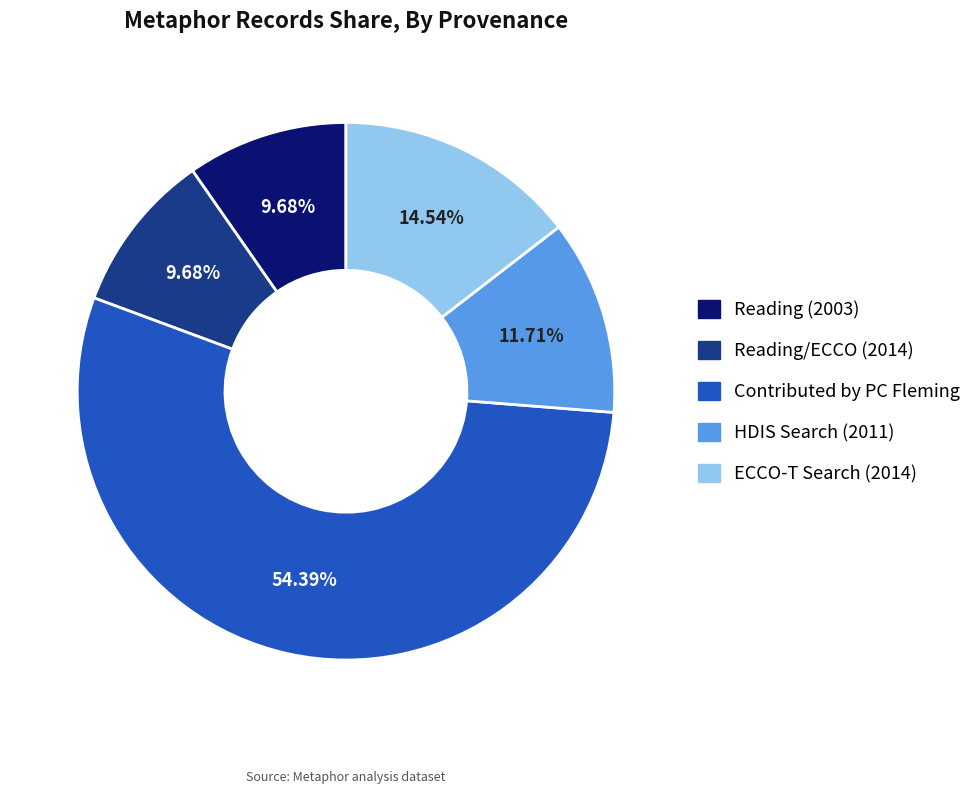

How many segments does this pie chart have?

5